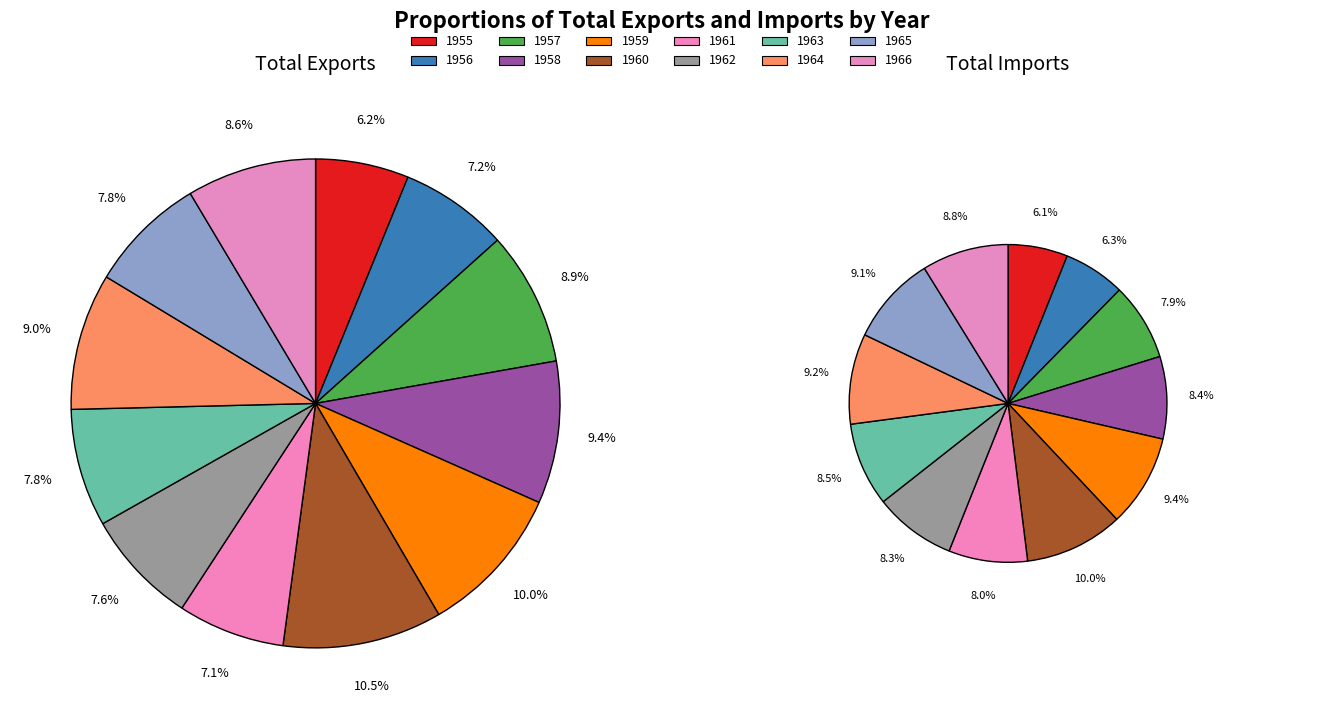

Is there a majority slice in this chart?

No